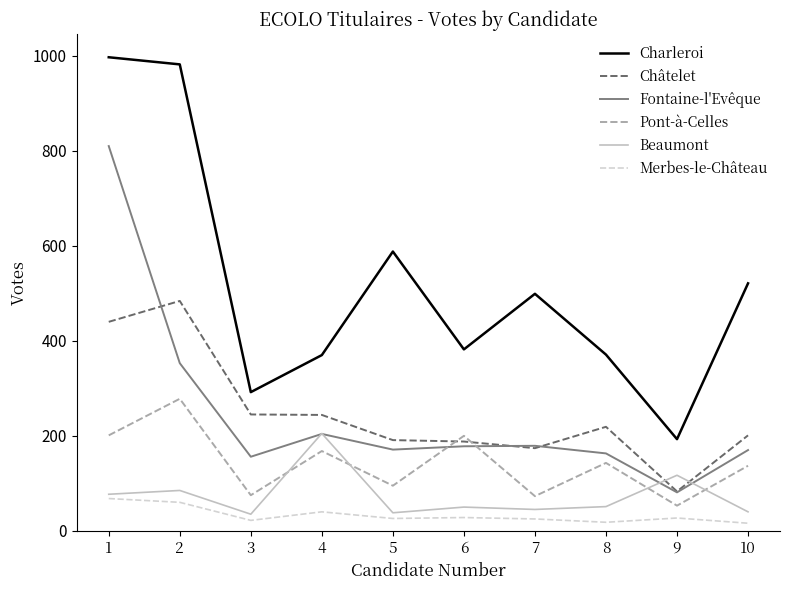

True or false: Beaumont and Merbes-le-Château intersect in this chart.

False